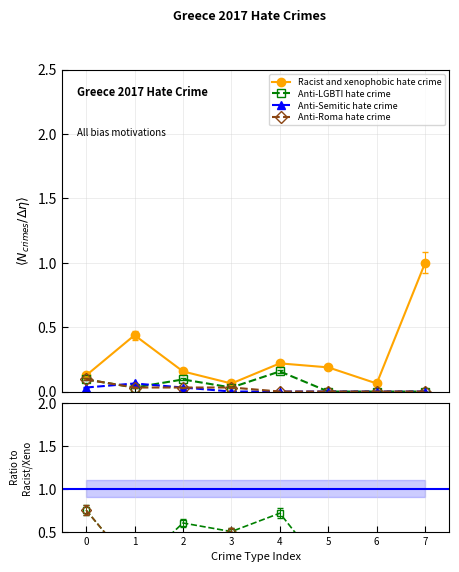

What is the total value across all series at 5?

0.2